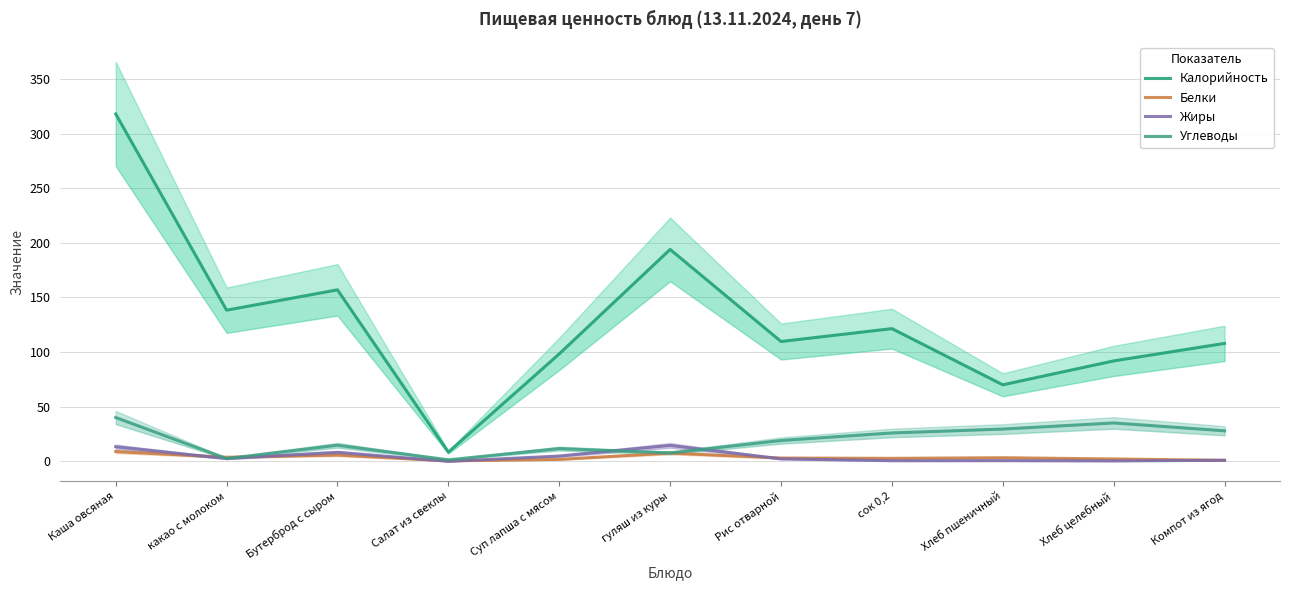

True or false: Белки and Калорийность intersect in this chart.

False